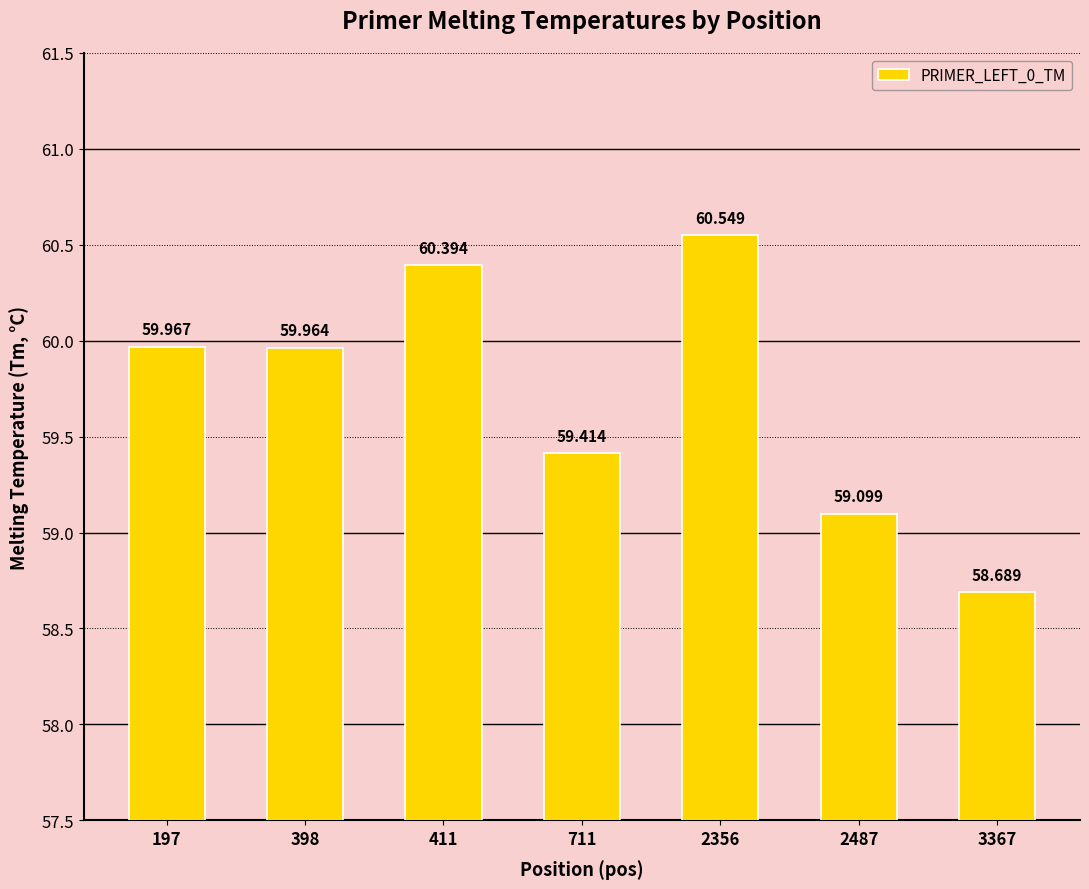

Does the chart contain stacked bars?

No